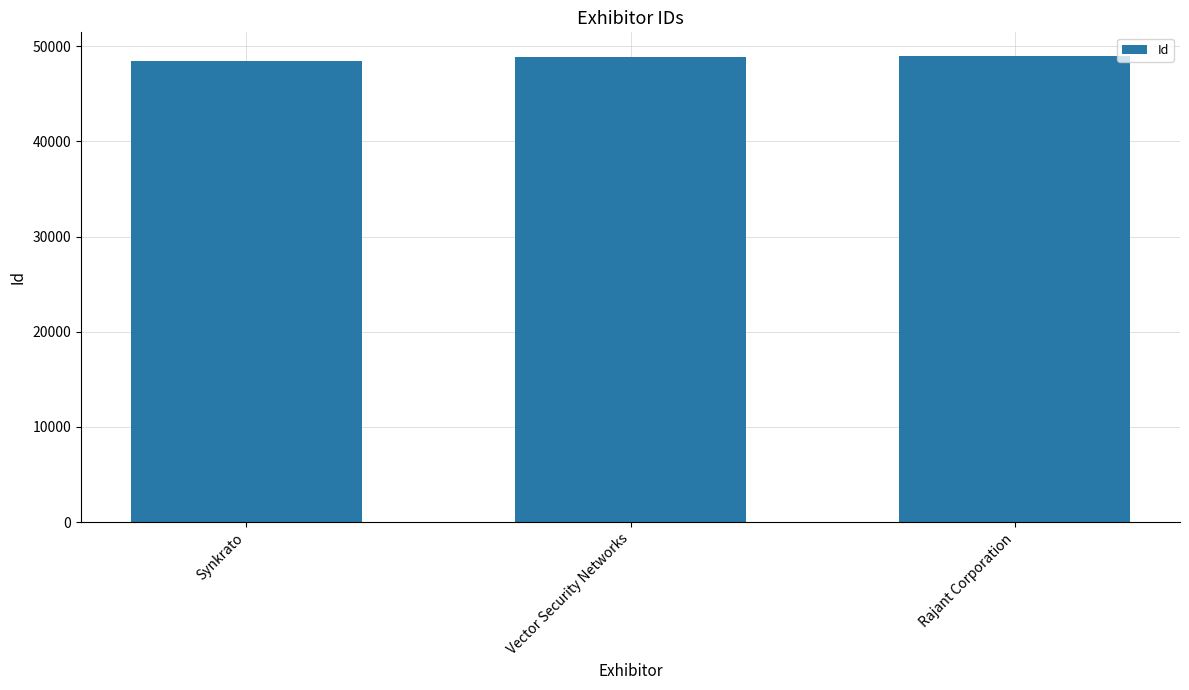

The value at Vector Security Networks is 48875. True or false?

True